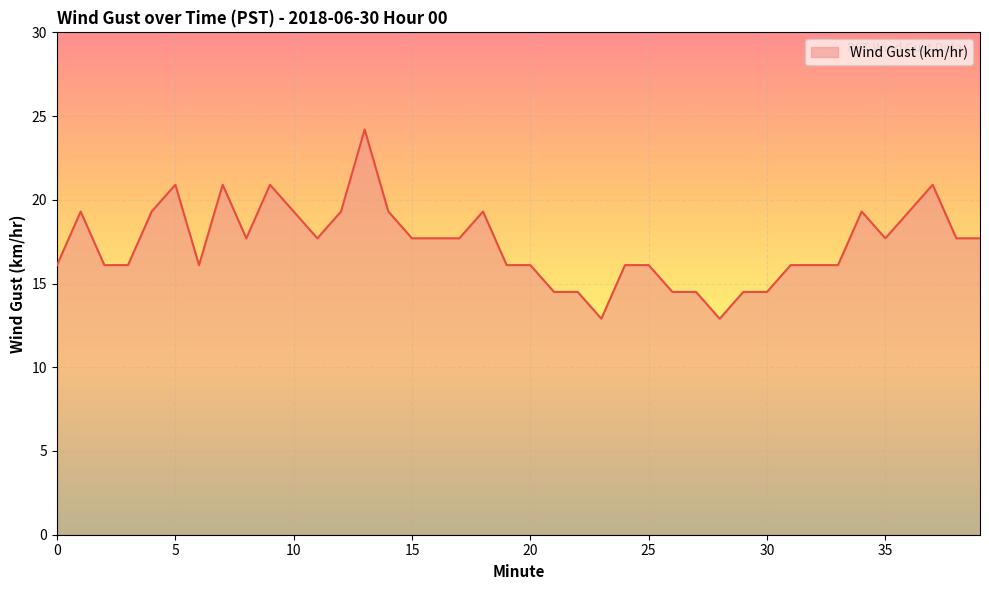

What is the difference between the maximum and minimum values?

11.3